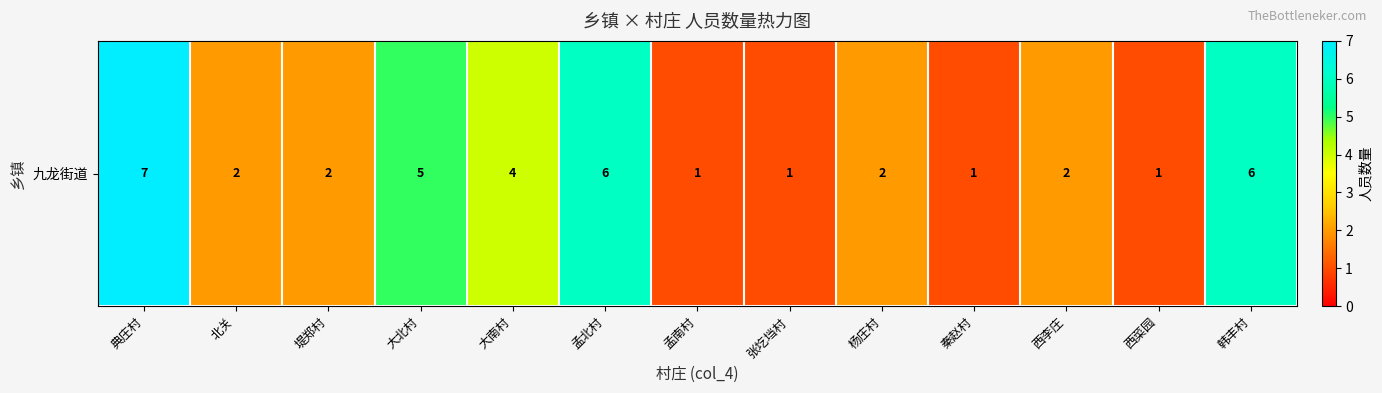

How many values are between 1 and 5?

10